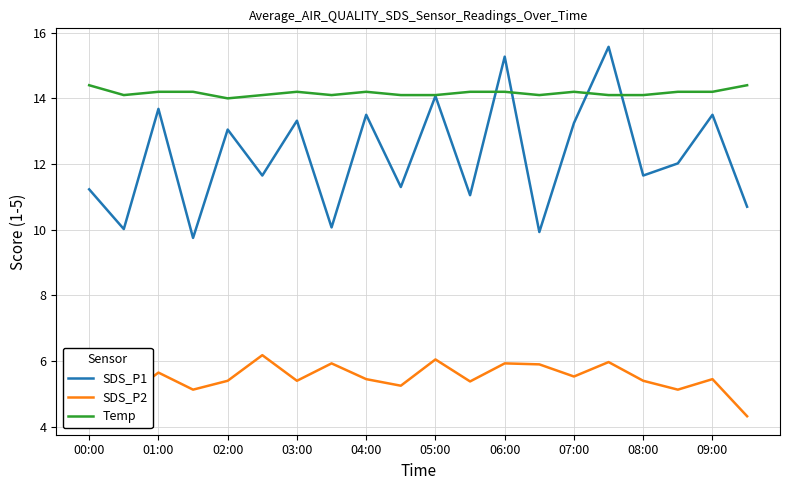

What are all the series names shown in the legend?

SDS_P1, SDS_P2, Temp